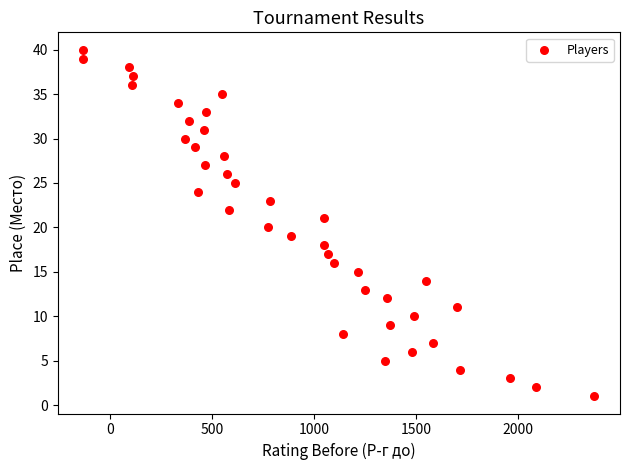

What is the range of X values (max minus min)?

2506